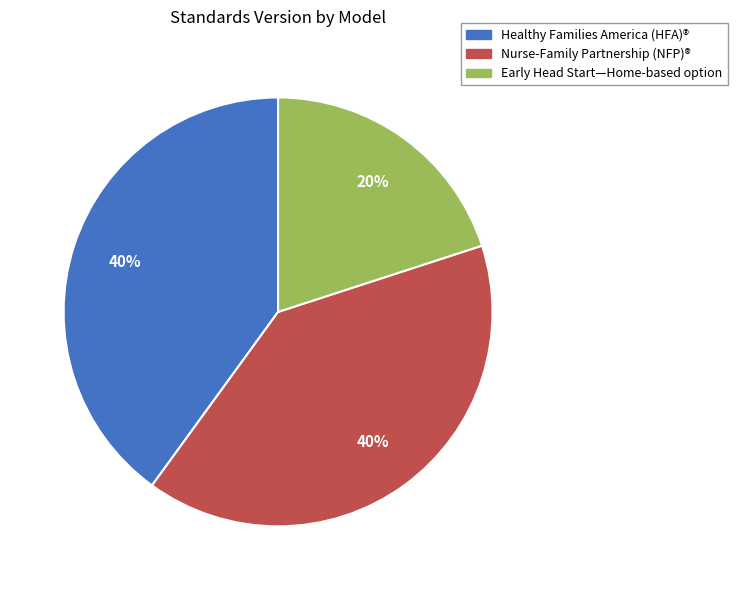

Count the number of slices in the pie.

3